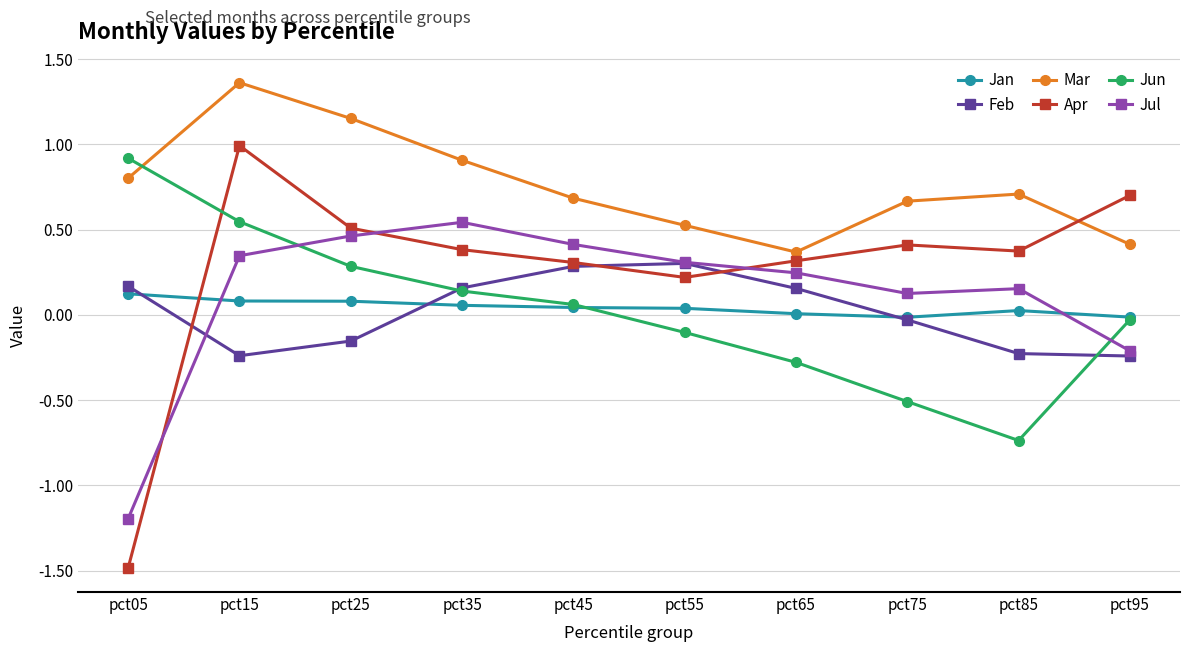

What is the sum of all Mar values?

7.6